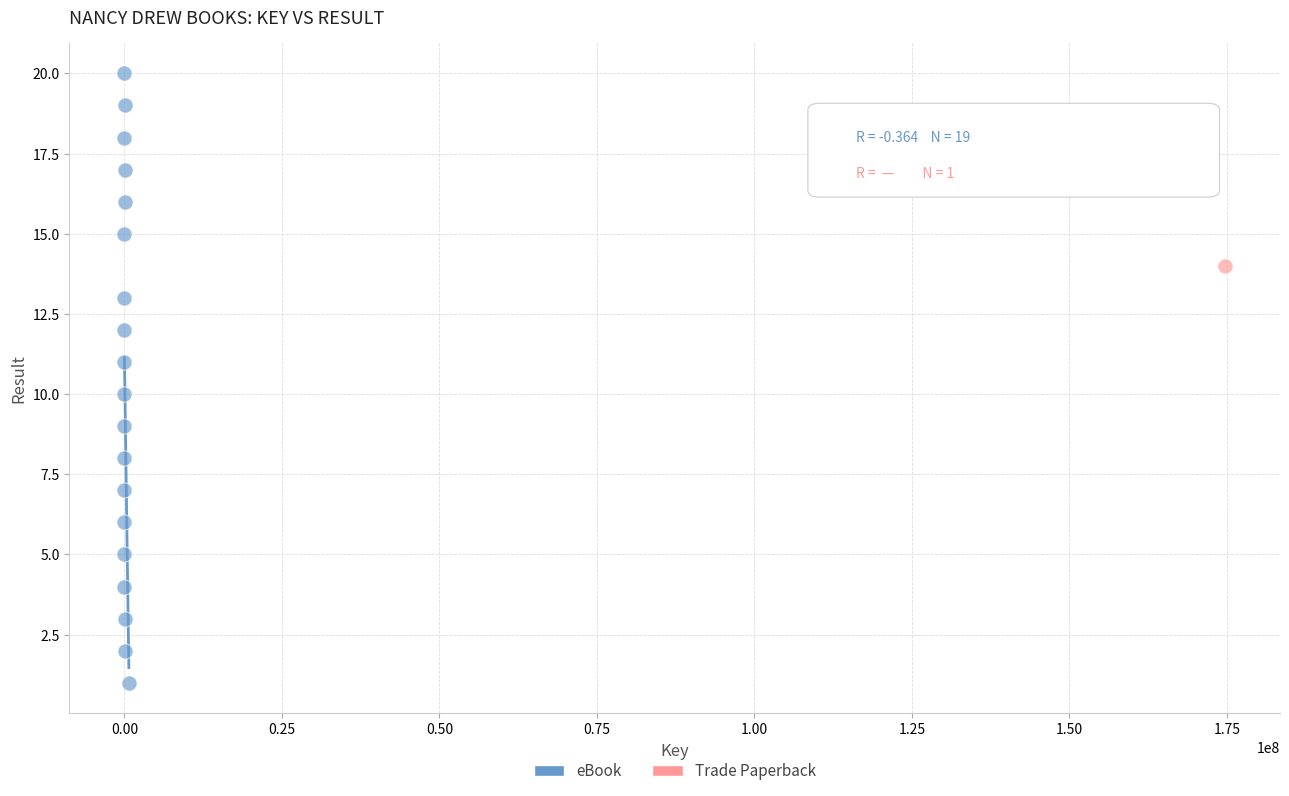

What are all the series names shown in the legend?

eBook, Trade Paperback